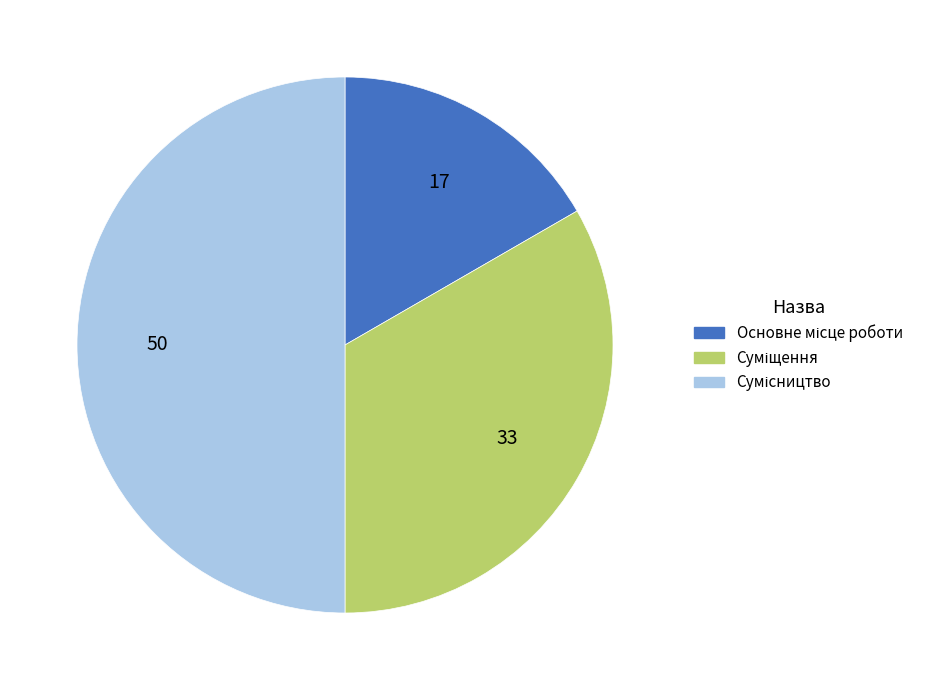

What is the change in value from Основне місце роботи to Сумісництво?

+2